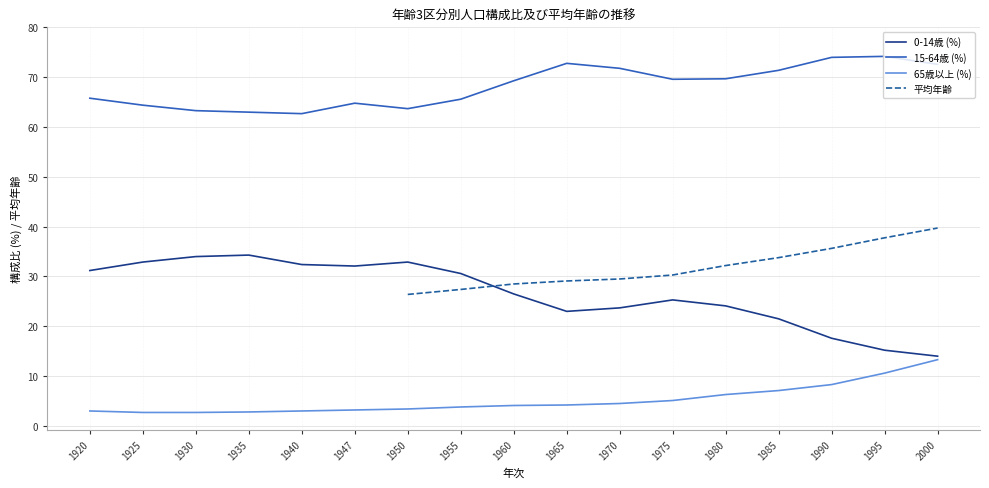

Is it true that 15-64歳 (%) equals 111.5 at 1930?

False